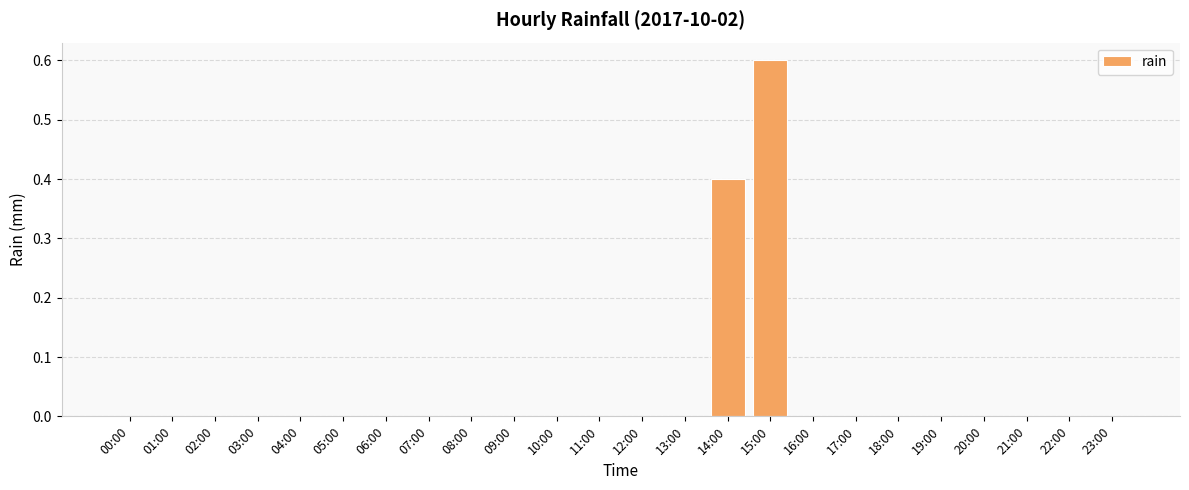

What is the sum of all values?

1.0